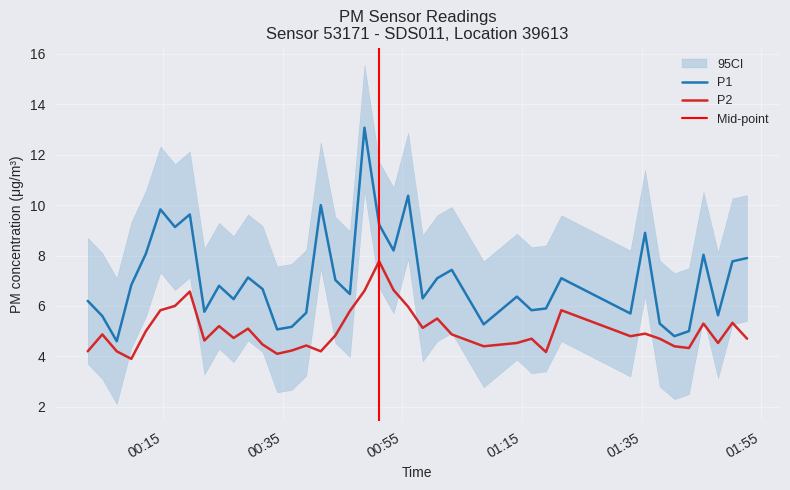

How many lines are shown in the chart?

2